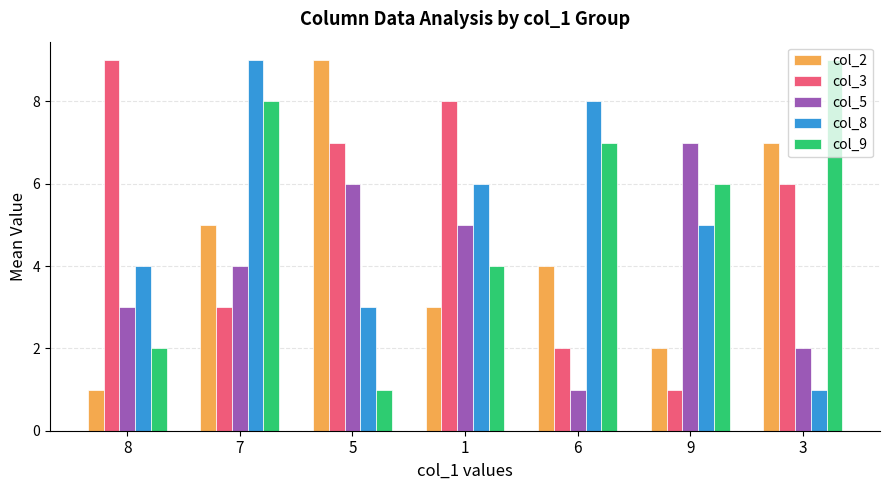

What is the difference between the maximum and minimum values in the col_9 series?

8